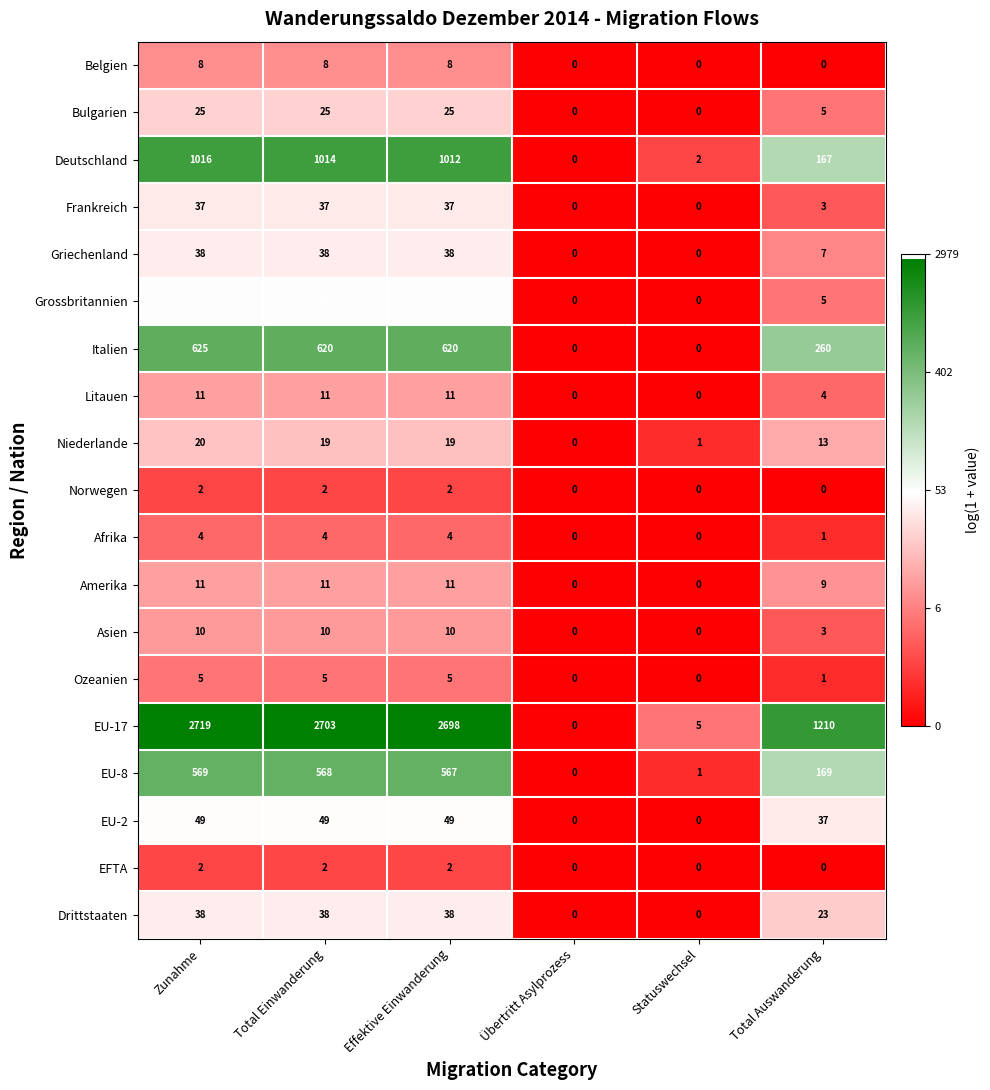

What is the difference between the Afrika values at Effektive Einwanderung and Statuswechsel?

4